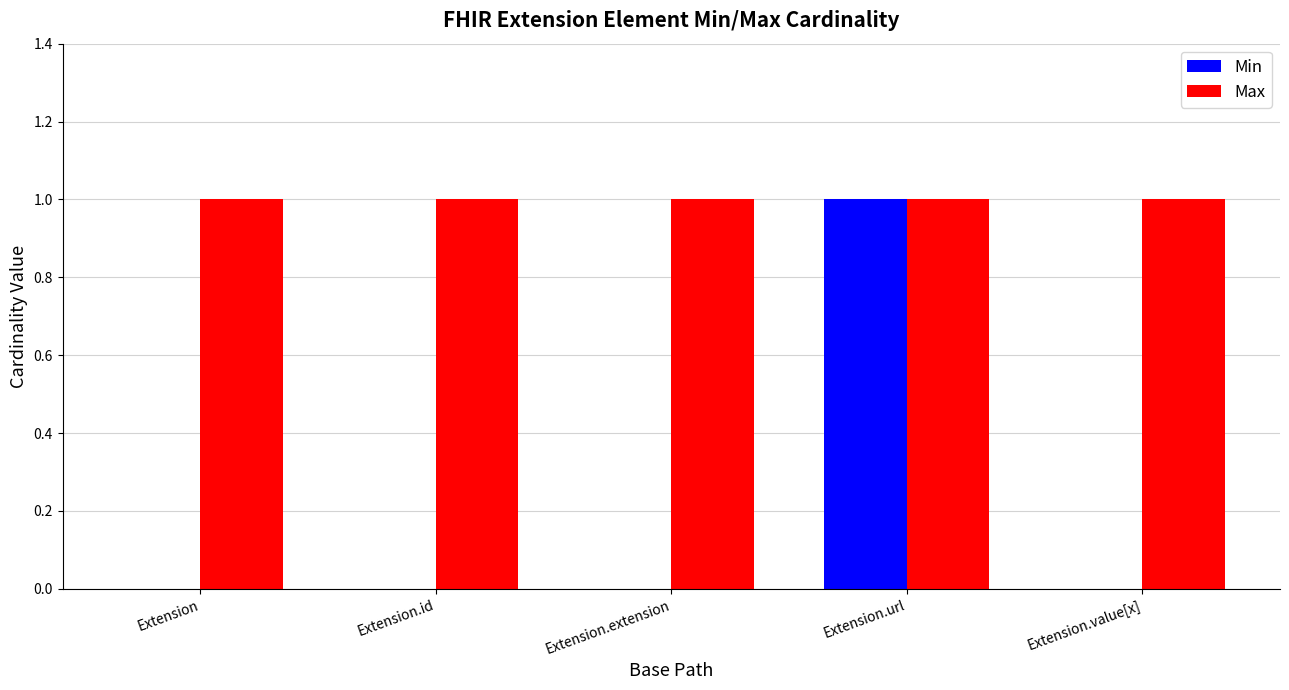

At which category is the sum across all series the highest?

Extension.url